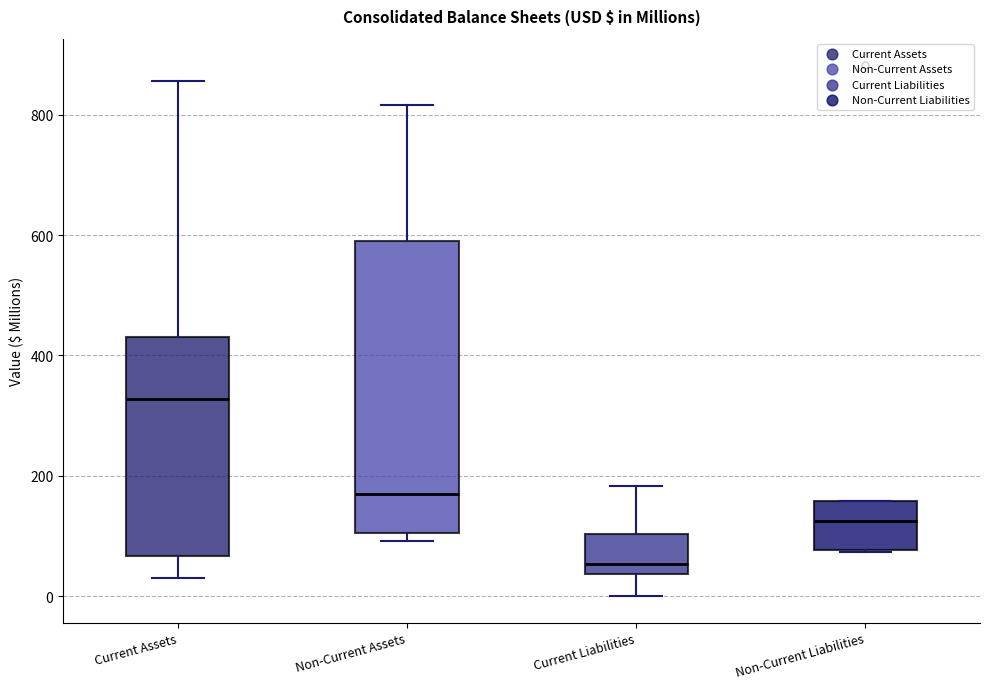

Reading left to right, transcribe this box plot: for each box, give where its median line is, the range the box spans, and where its two whiskers end, as read against the y-axis. The values are not printed on the chart, so give them approximately, as read against the axis.

Current Assets: median 320, box 60 to 440, whiskers 40 to 860
Non-Current Assets: median 180, box 100 to 600, whiskers 100 (just below the box's lower edge) to 820
Current Liabilities: median 60, box 40 to 100, whiskers 0 to 180
Non-Current Liabilities: median 120, box 80 to 160, whiskers 80 to 160